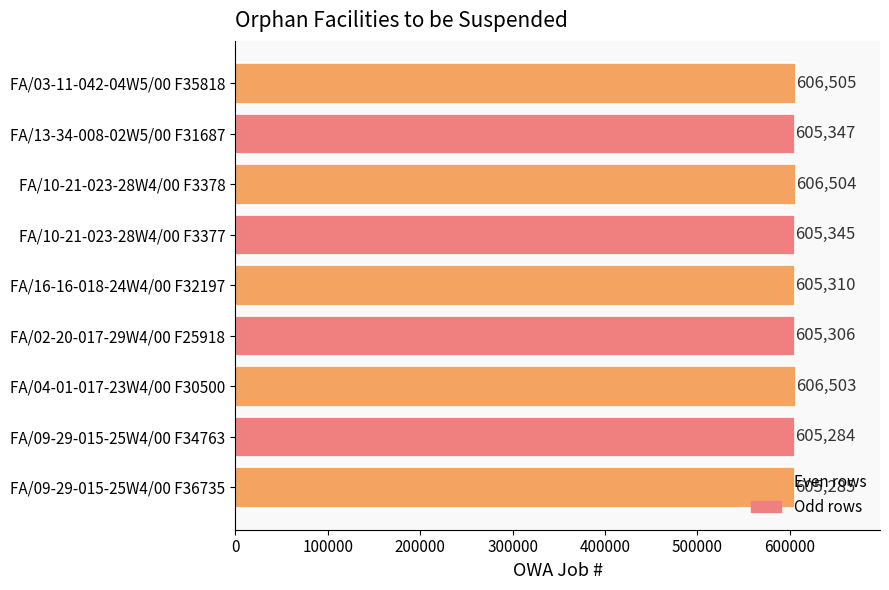

Which label corresponds to the largest value in the chart?

FA/03-11-042-04W5/00 F35818